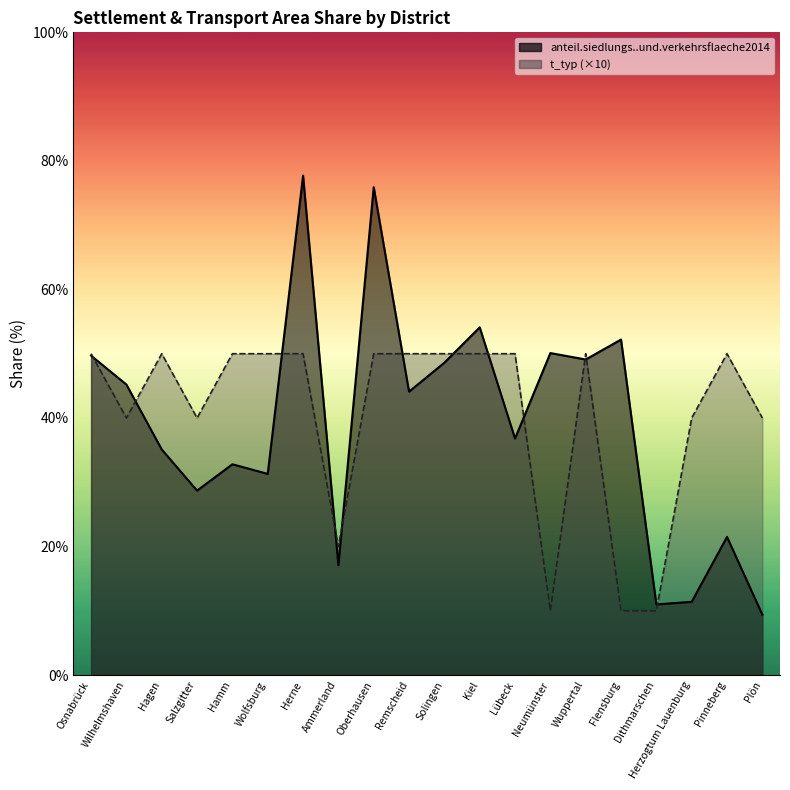

At how many categories does at least one series exceed 16?

19